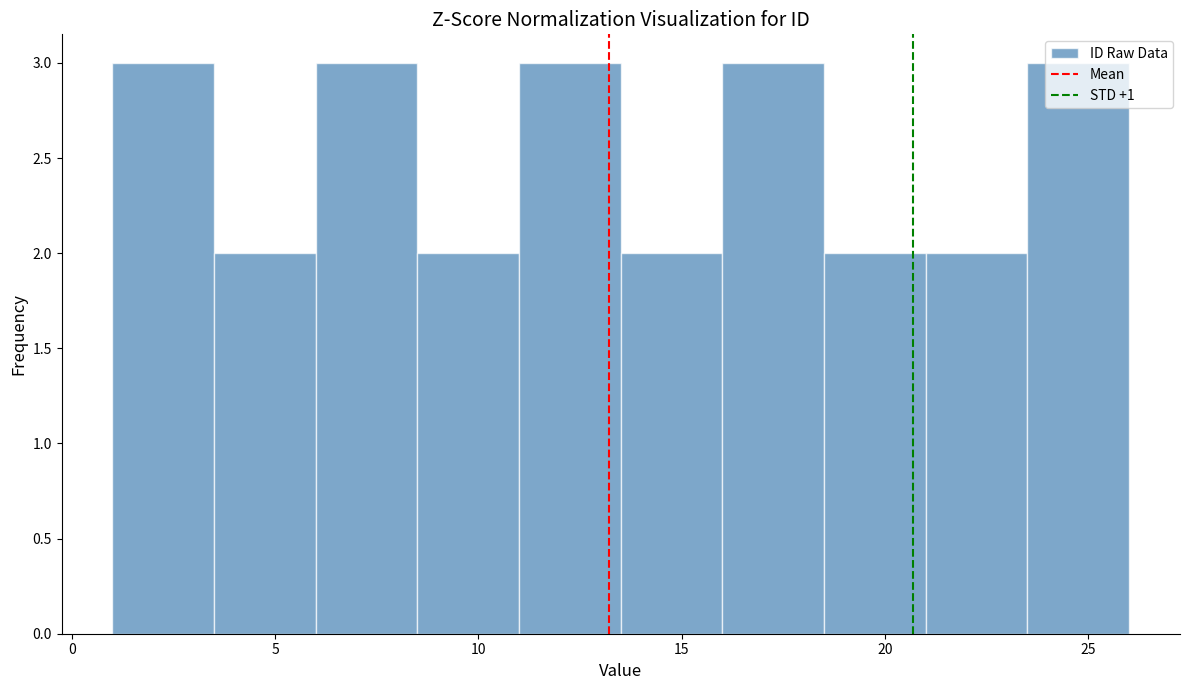

How tall is the bar that spans 21.0 to 23.5 on the x-axis? The values are not printed on the chart, so give them approximately, as read against the axis.

2